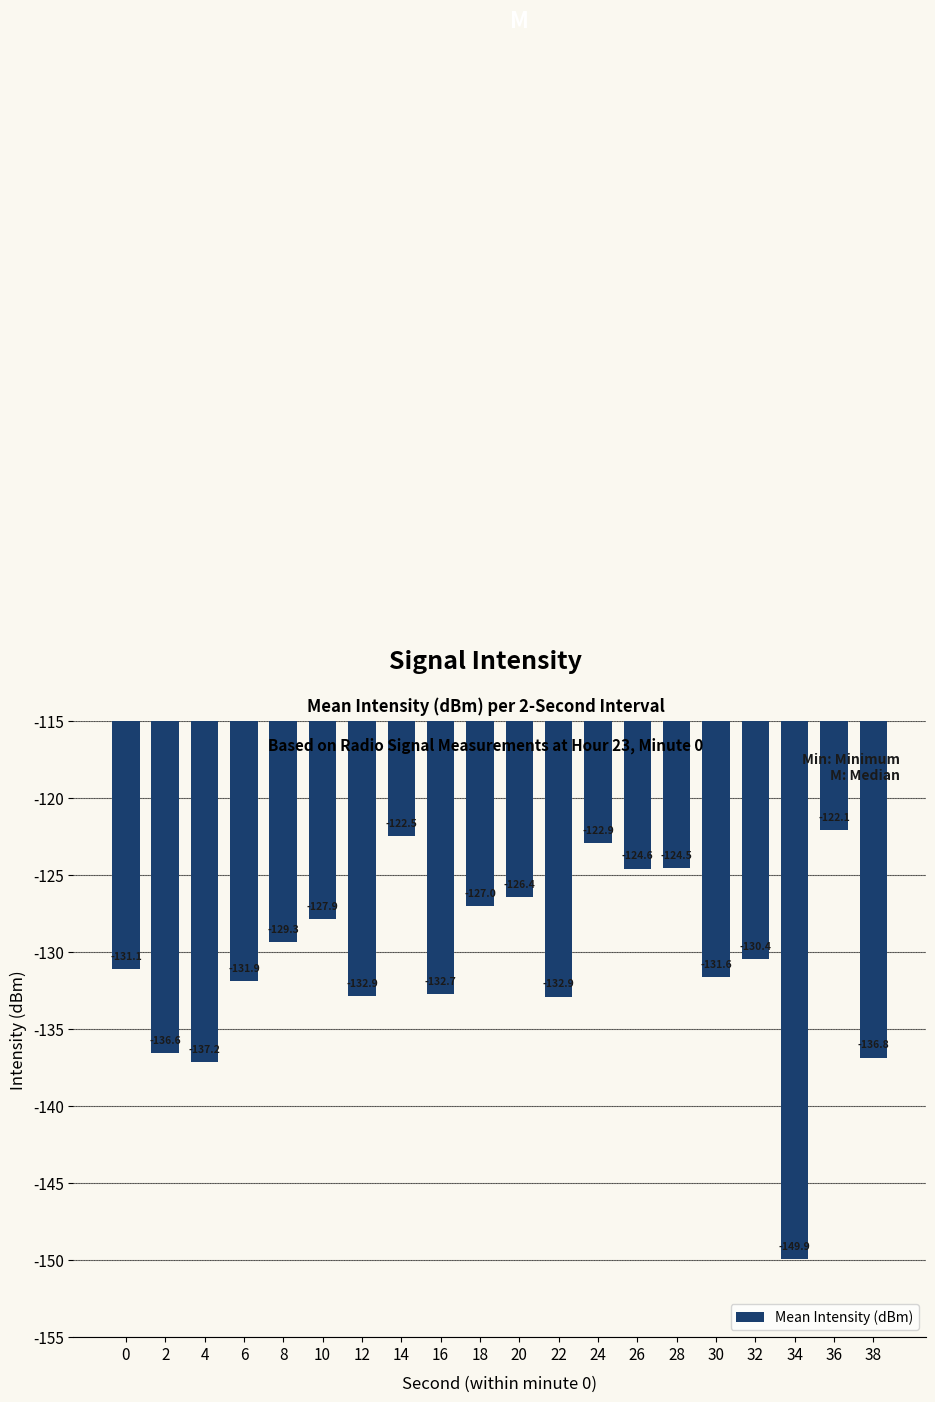

Between 34 and 32, which is larger?

32